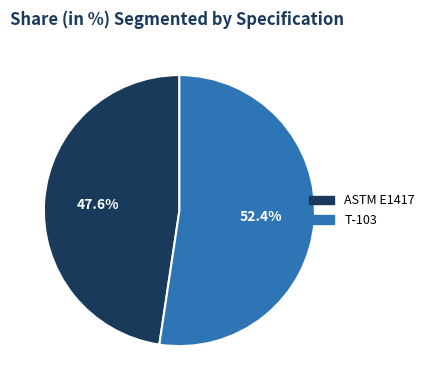

Combined, do T-103 and ASTM E1417 account for over 50%?

Yes